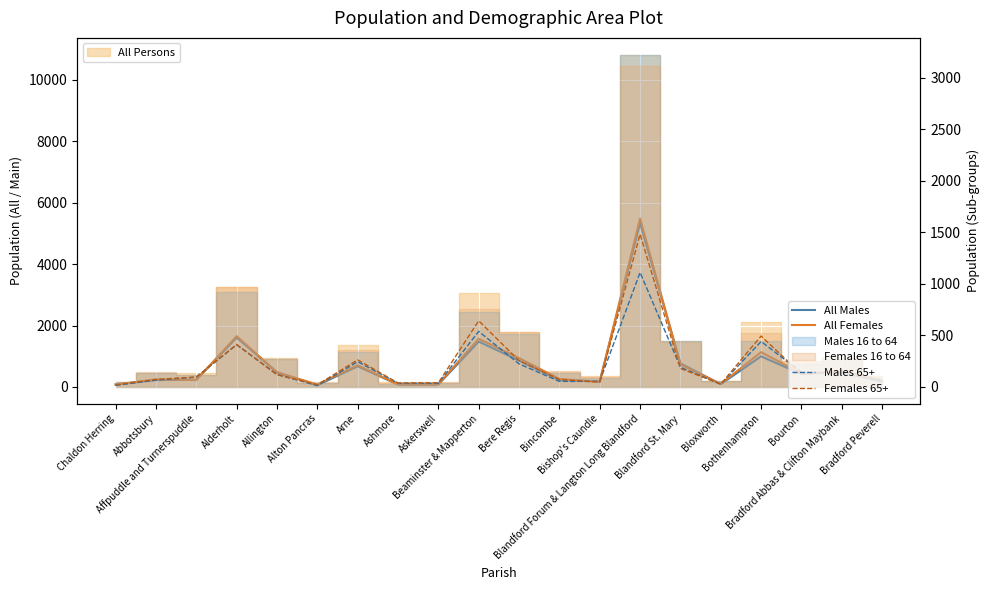

What is the difference between the maximum and second lowest values in the Males 65+ series?

1096